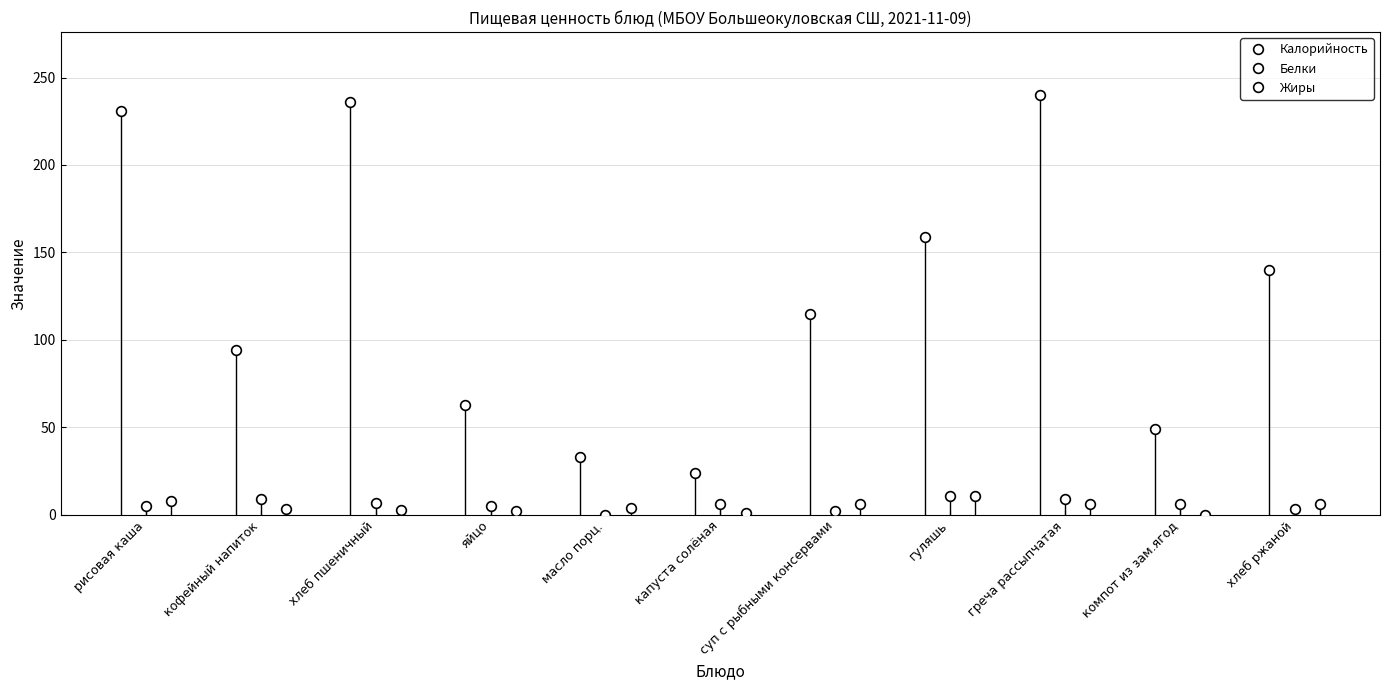

Which series ends up on top after the final intersection of Жиры and Белки?

Жиры